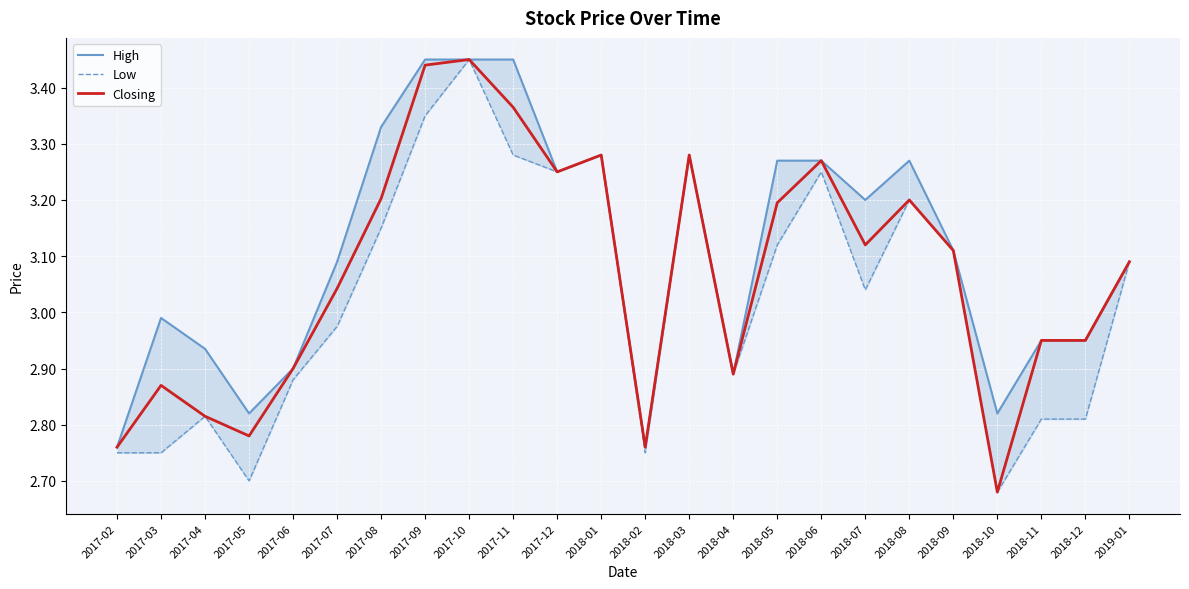

What is the difference between the maximum and minimum values in the Low series?

0.8